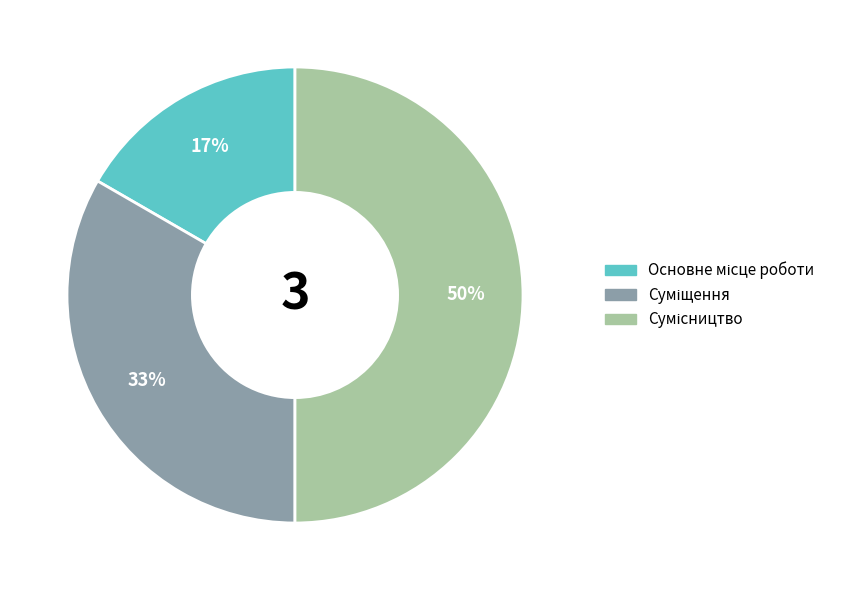

To the nearest percent, what is the difference between the largest and smallest slice percentages?

33%